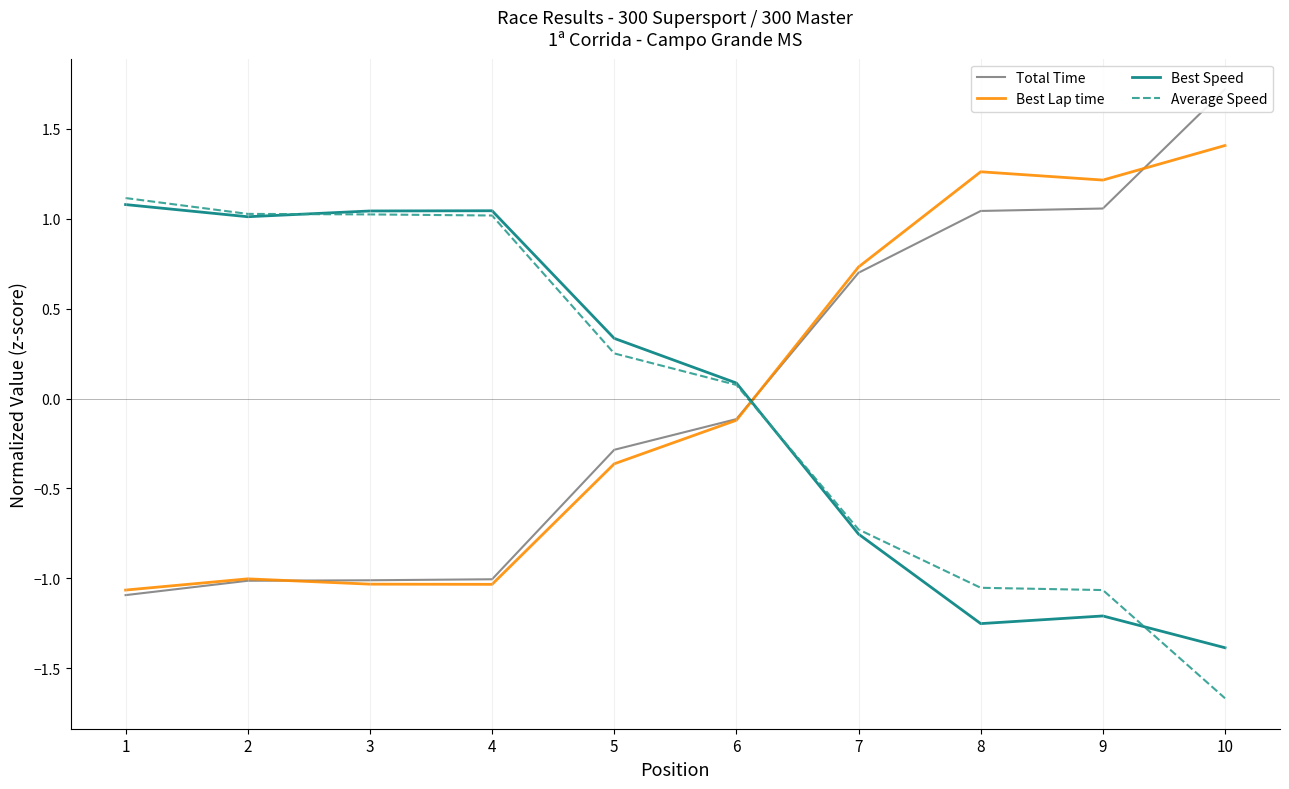

What is the difference between the second highest and minimum values in the Total Time series?

2.1